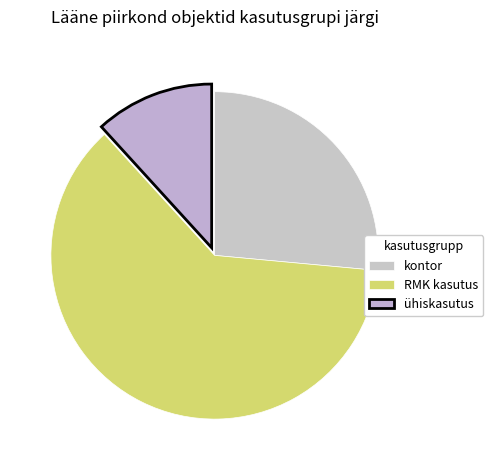

How many slices are in this pie chart?

3